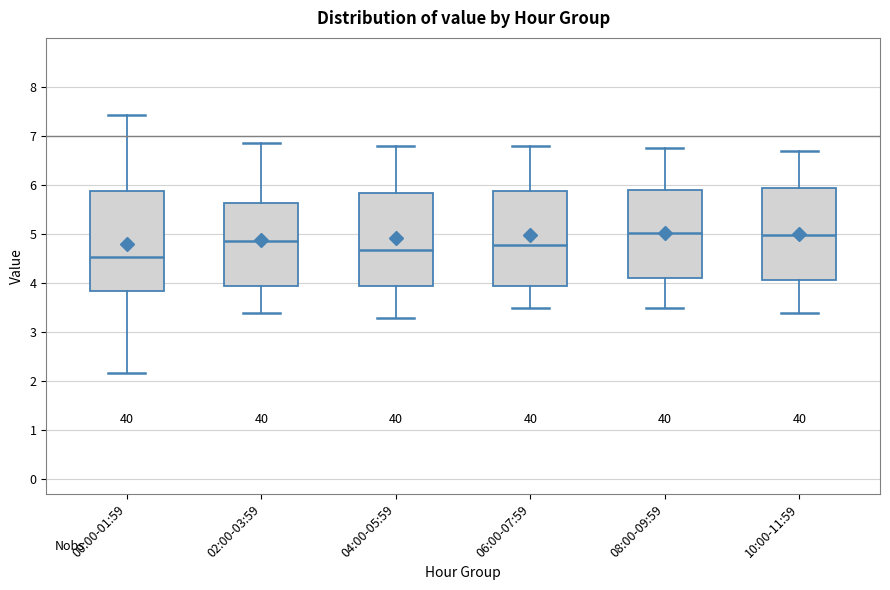

Reading left to right, read every box against the y-axis: the position of its median line, the range the box covers, and the ends of its whiskers. The values are not printed on the chart, so give them approximately, as read against the axis.

00:00-01:59: median 4.5, box 3.9 to 5.9, whiskers 2.2 to 7.4
02:00-03:59: median 4.9, box 3.9 to 5.6, whiskers 3.4 to 6.9
04:00-05:59: median 4.7, box 3.9 to 5.8, whiskers 3.3 to 6.8
06:00-07:59: median 4.8, box 3.9 to 5.9, whiskers 3.5 to 6.8
08:00-09:59: median 5.0, box 4.1 to 5.9, whiskers 3.5 to 6.8
10:00-11:59: median 5.0, box 4.1 to 5.9, whiskers 3.4 to 6.7